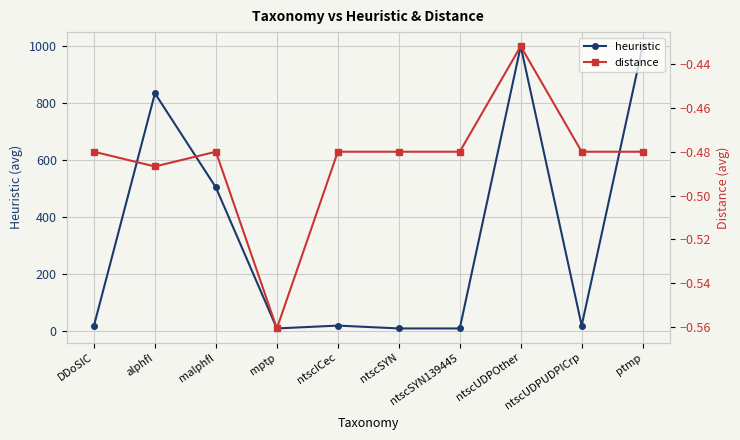

What is the difference between the maximum and second lowest values in the heuristic series?

989